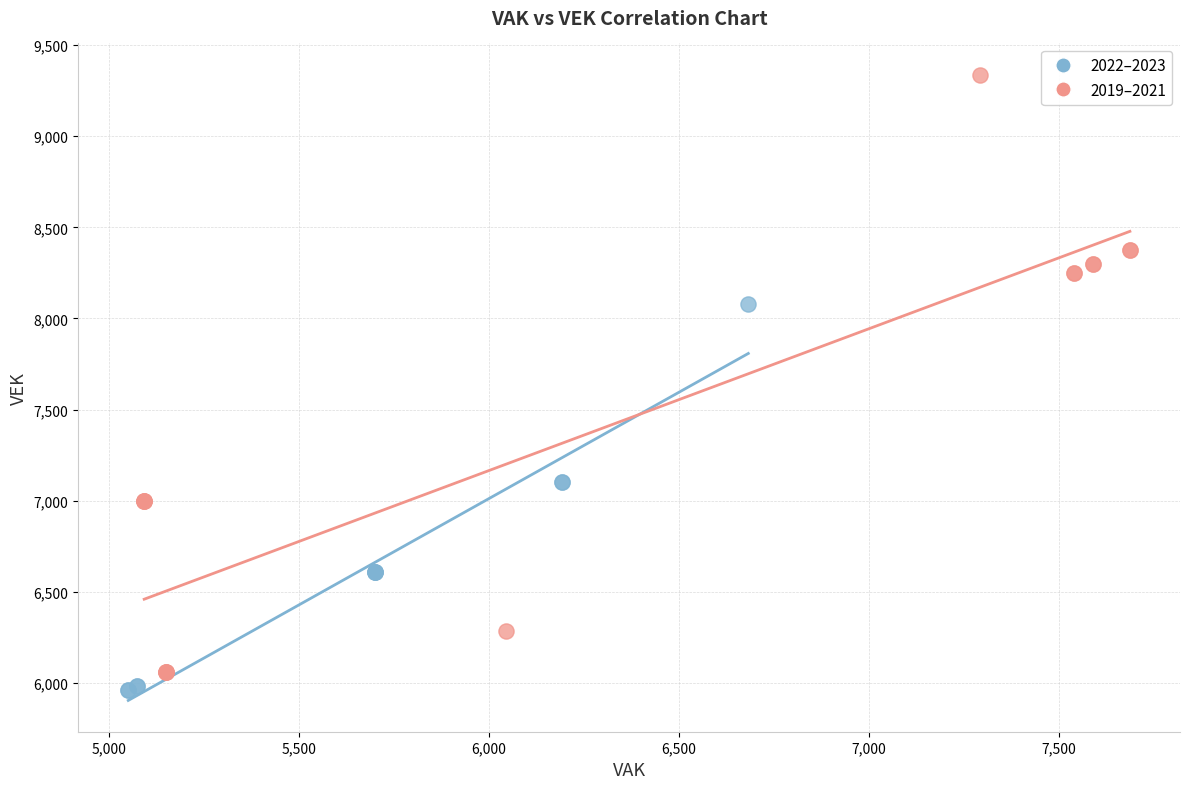

Which series reaches the maximum Y coordinate?

2019–2021